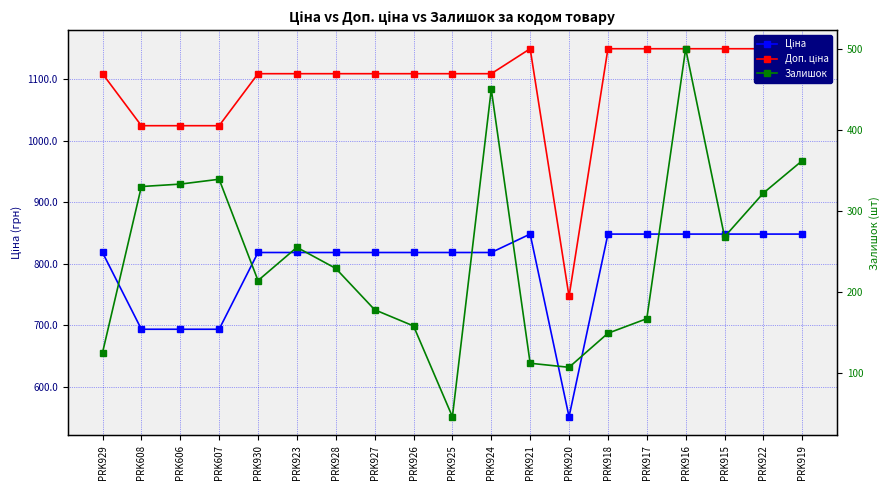

At which category does Залишок reach its first local peak?

PRK607